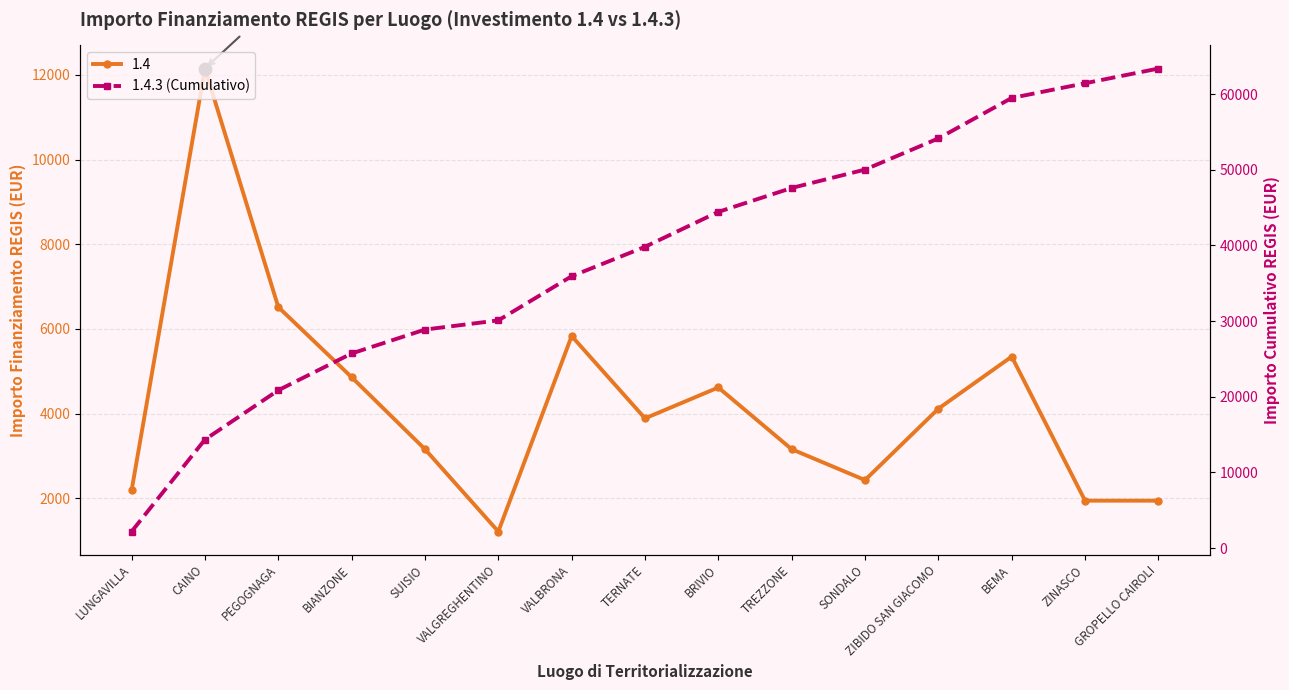

Which label corresponds to the largest value in the chart?

GROPELLO CAIROLI